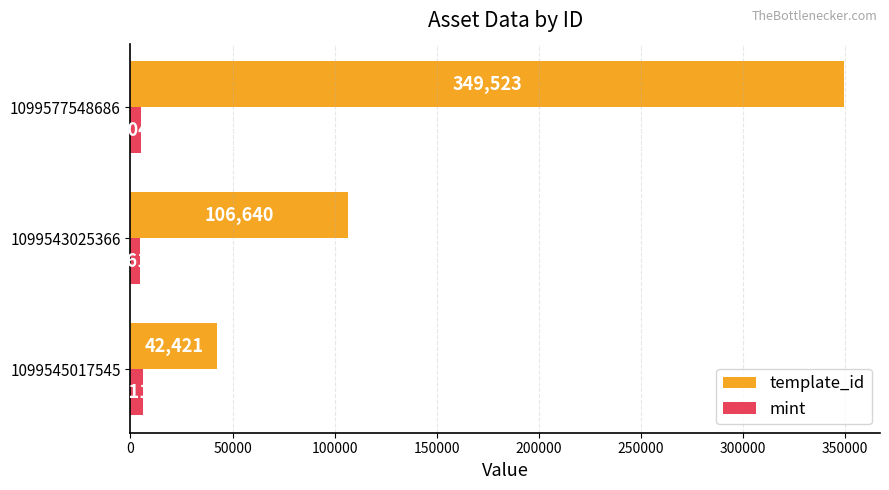

What is the sum of the template_id values at 1099545017545 and 1099577548686?

391944